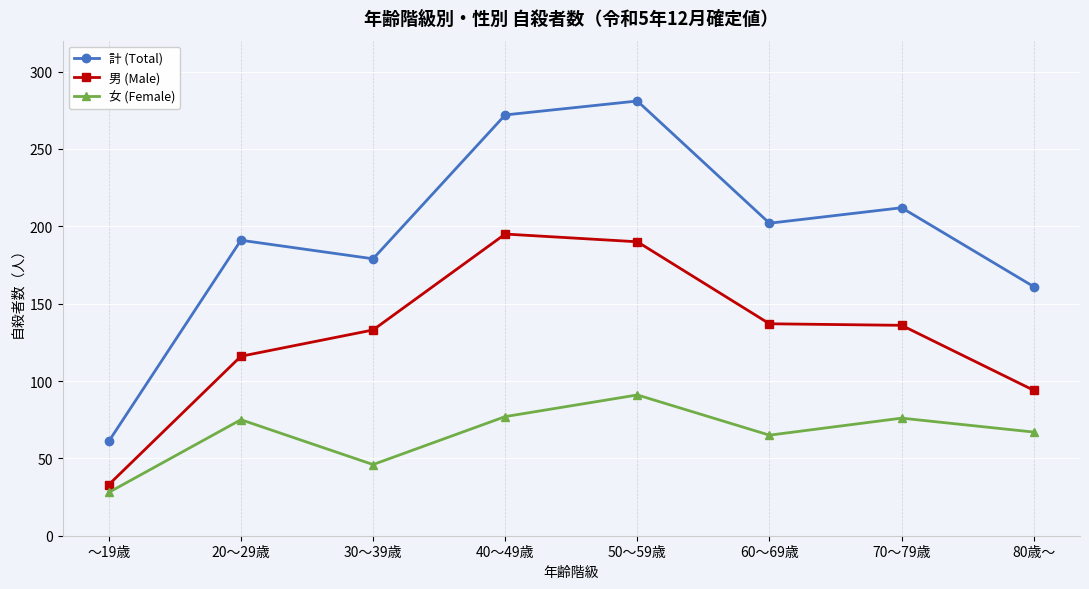

At which category does 男 (Male) reach its first local peak?

40～49歳